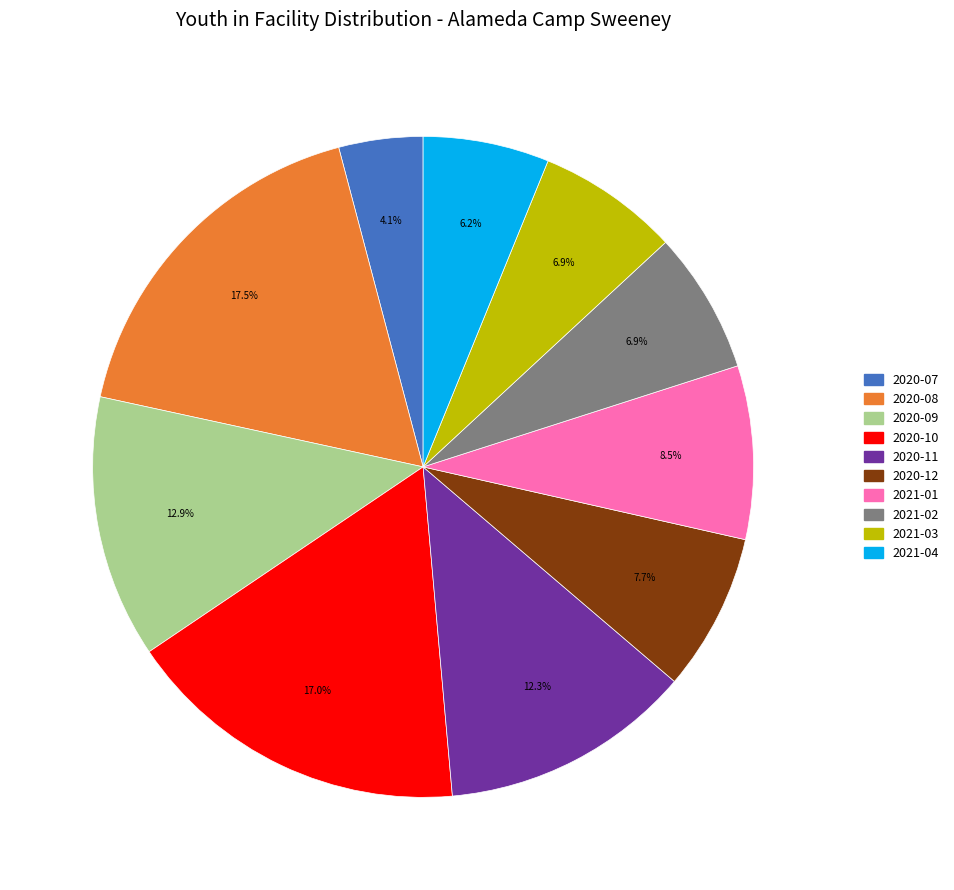

Which slice is the smallest?

2020-07